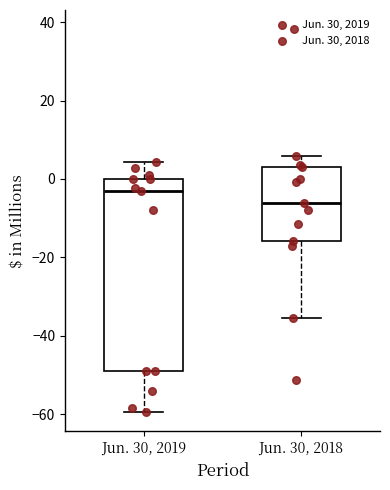

Which box's median line is the highest?

Jun. 30, 2019